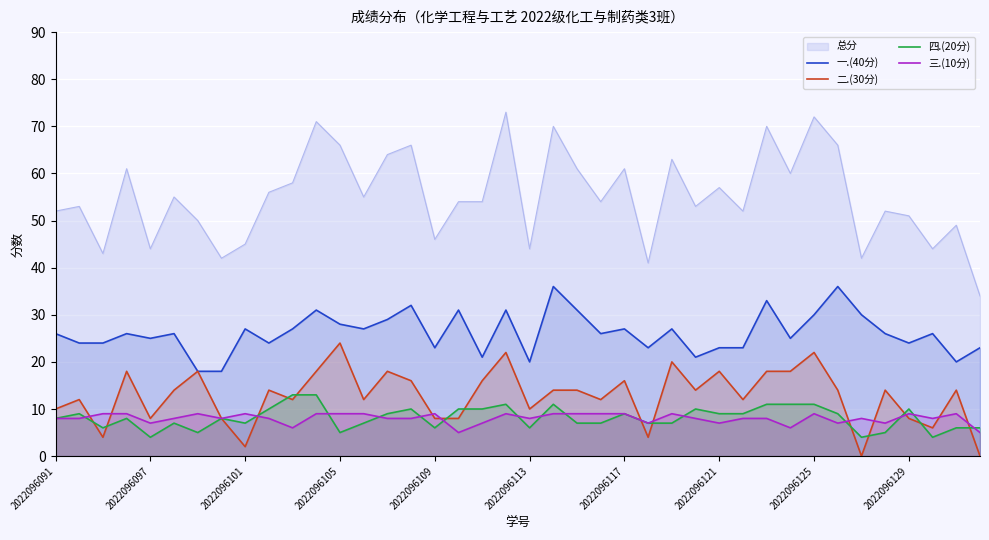

What is the maximum value shown in the chart?

73